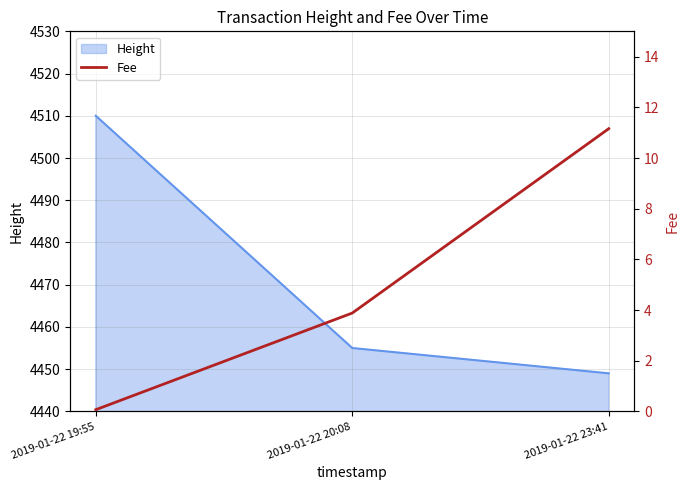

What is the smallest value displayed?

0.1